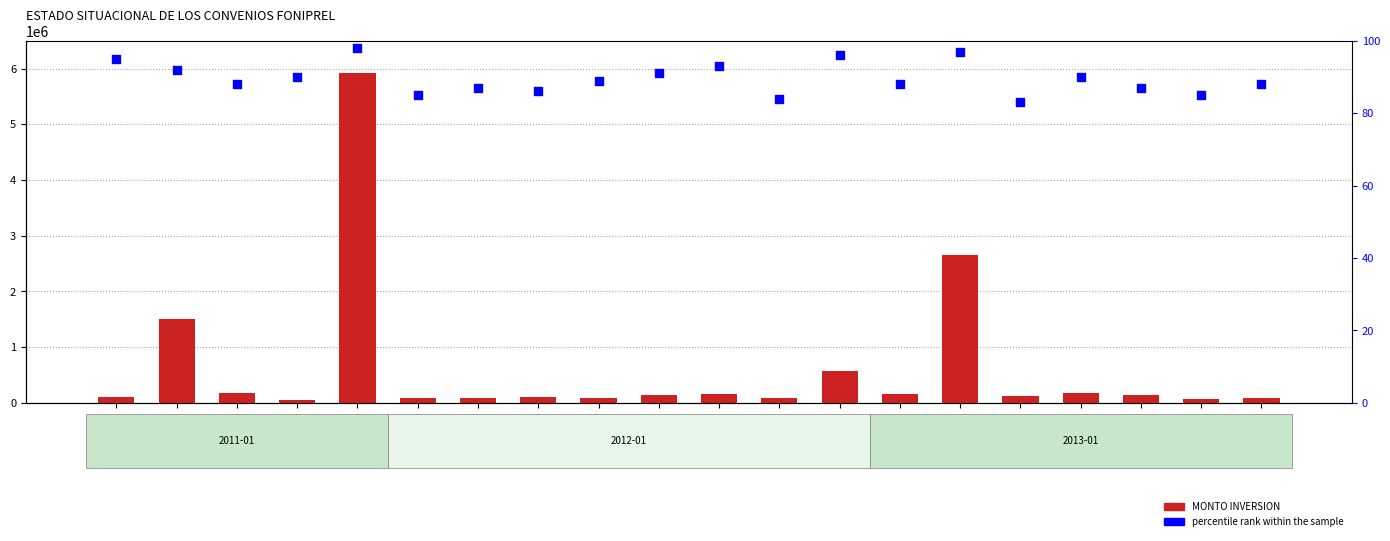

Which series contains the highest Y value?

MONTO INVERSION